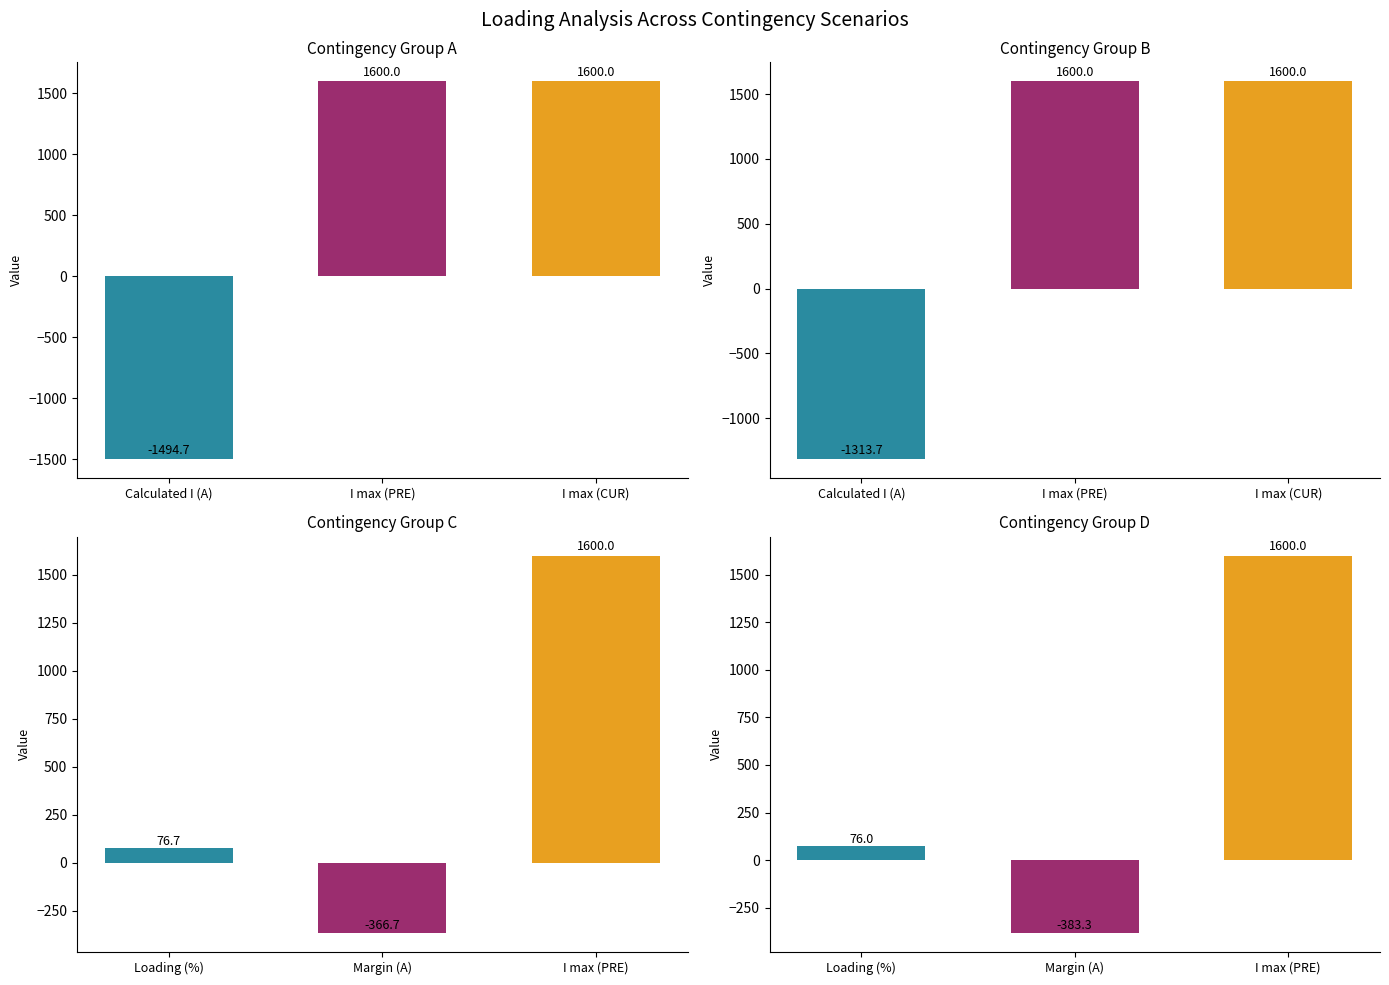

How many distinct data groups are displayed?

5